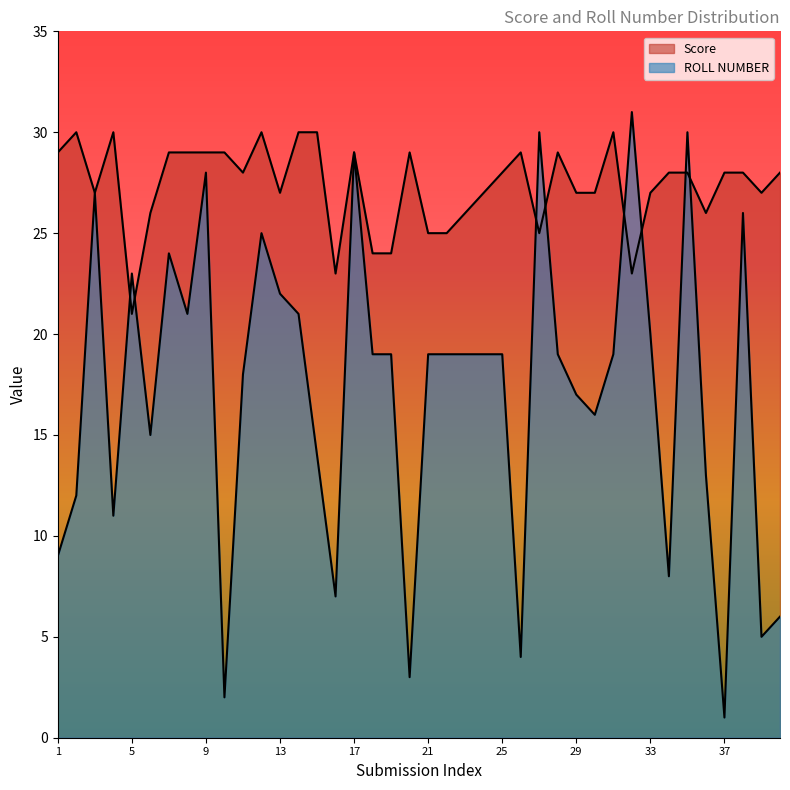

What is the difference between the highest and lowest values at 1?

20